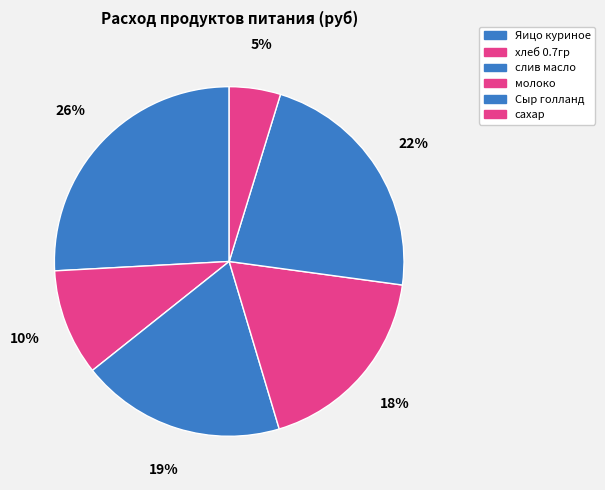

What is the largest slice in the pie chart?

Яицо куриное